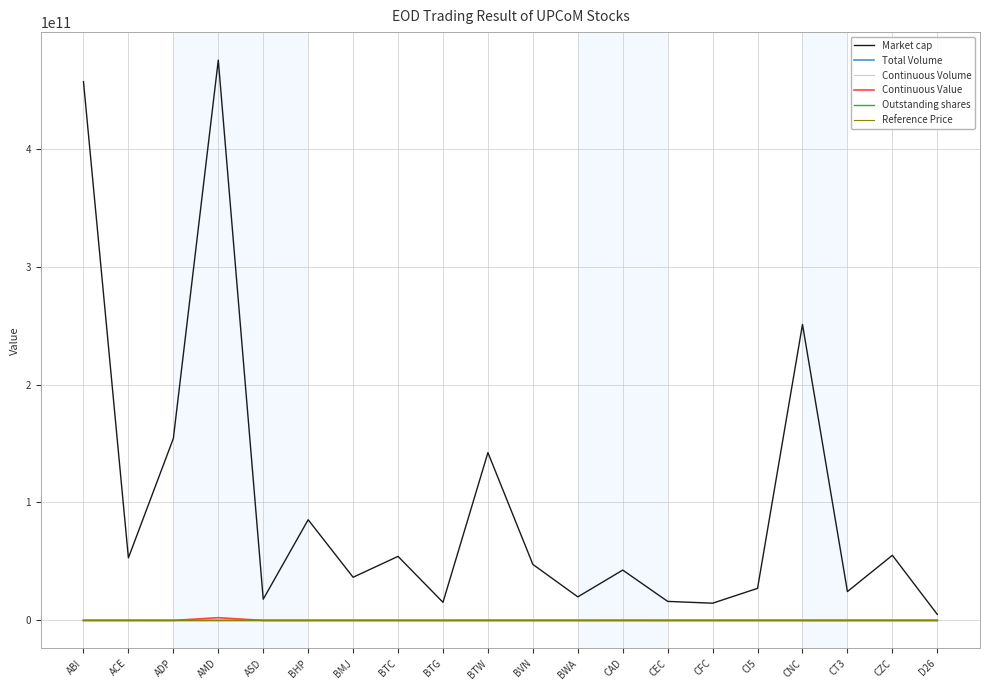

What is the label of the 9th point from the left?

BTG